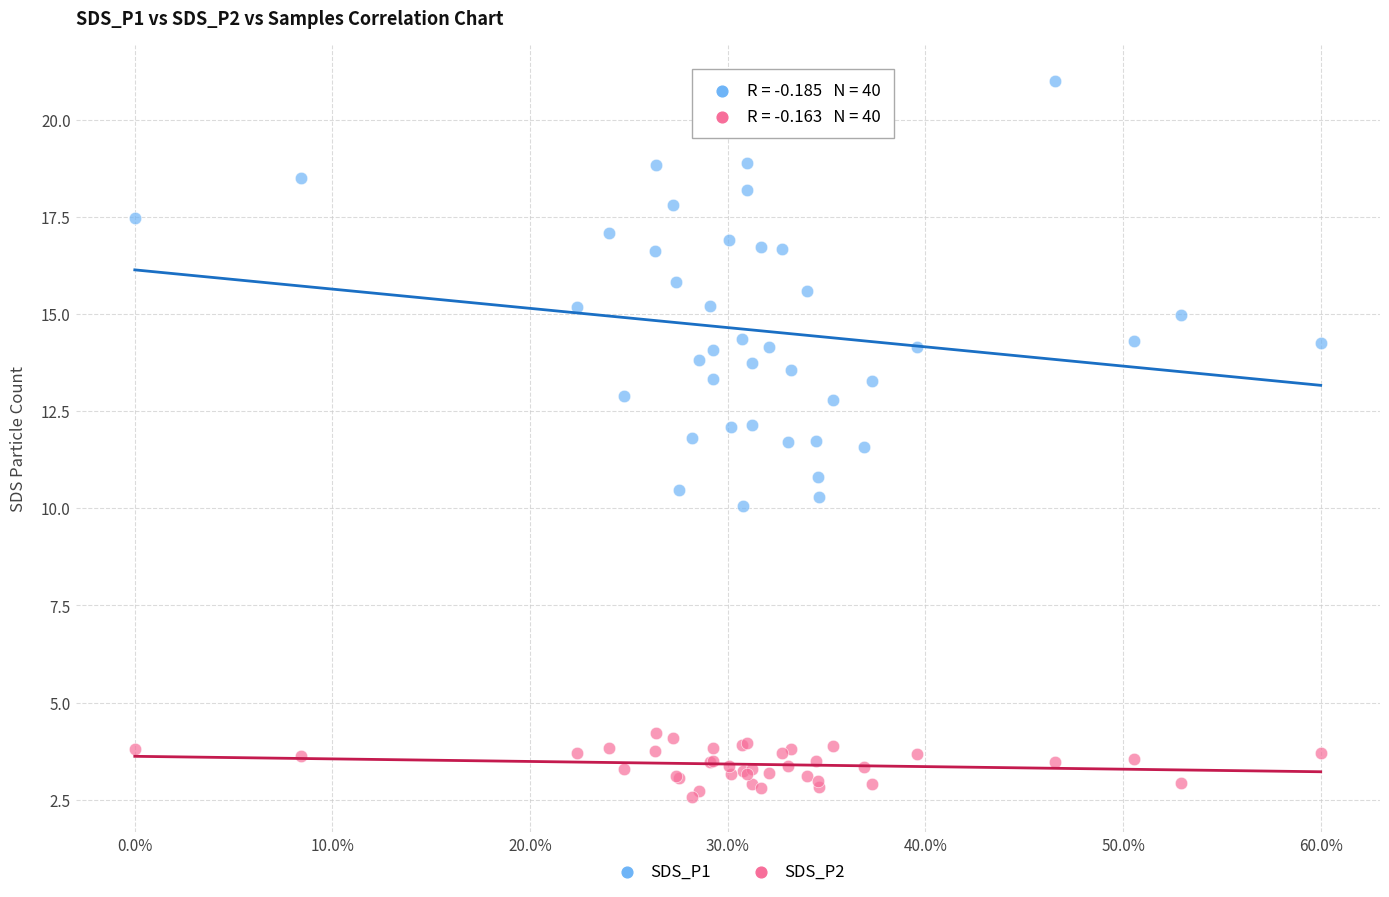

Which series contains the lowest Y value?

SDS_P2